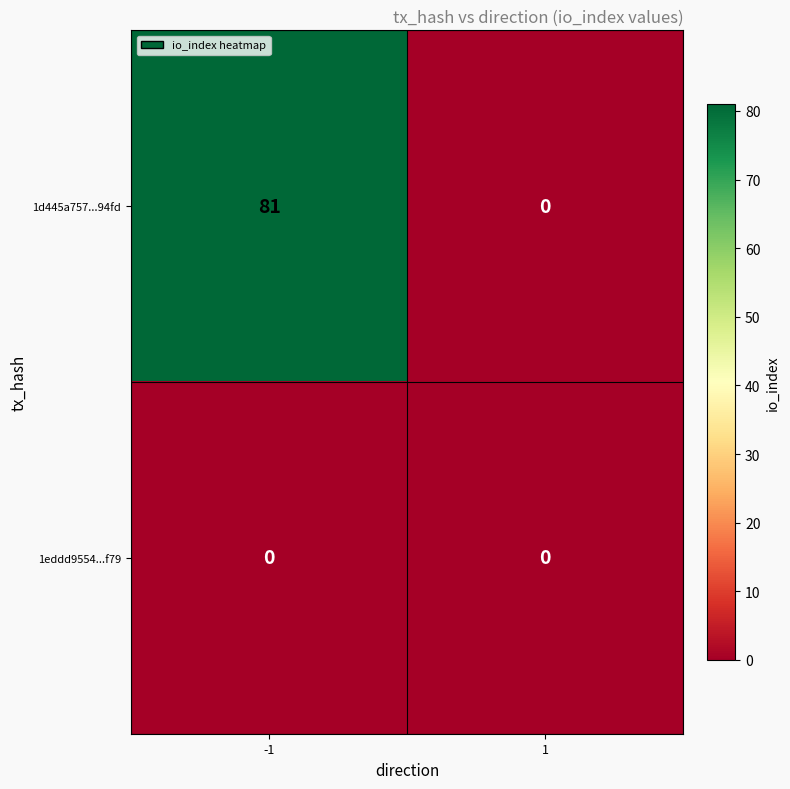

Between -1 and 1, which series saw the biggest shift?

1d445a757...94fd